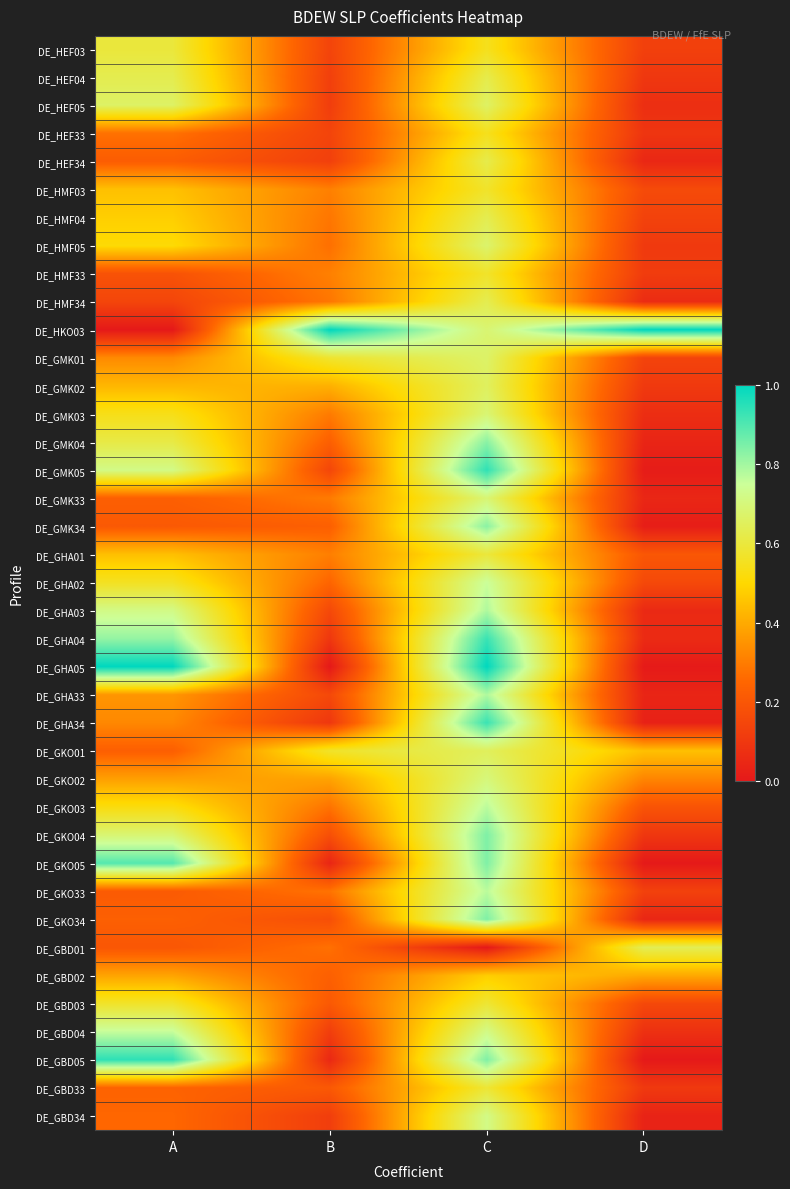

What is the total value across all series at A?

17.9